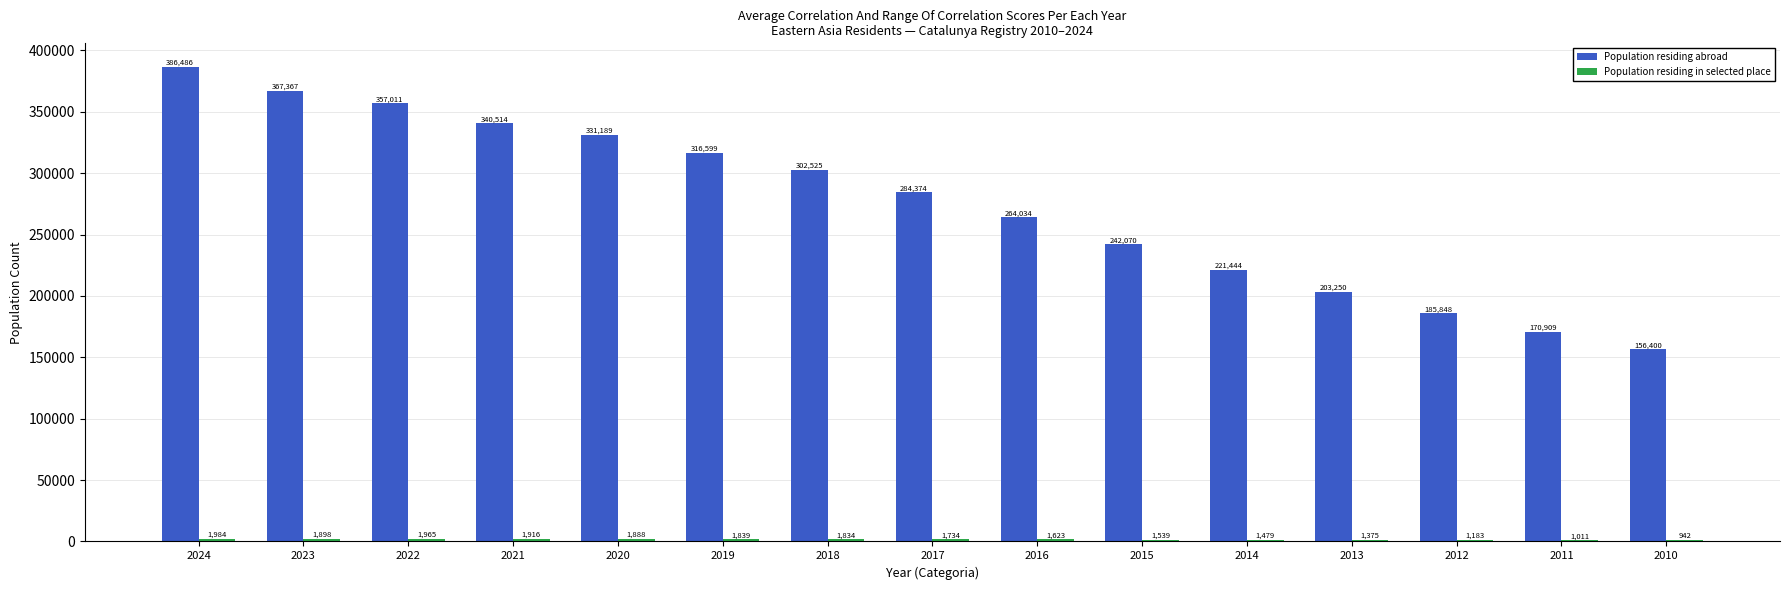

Count the number of data series in this chart.

2